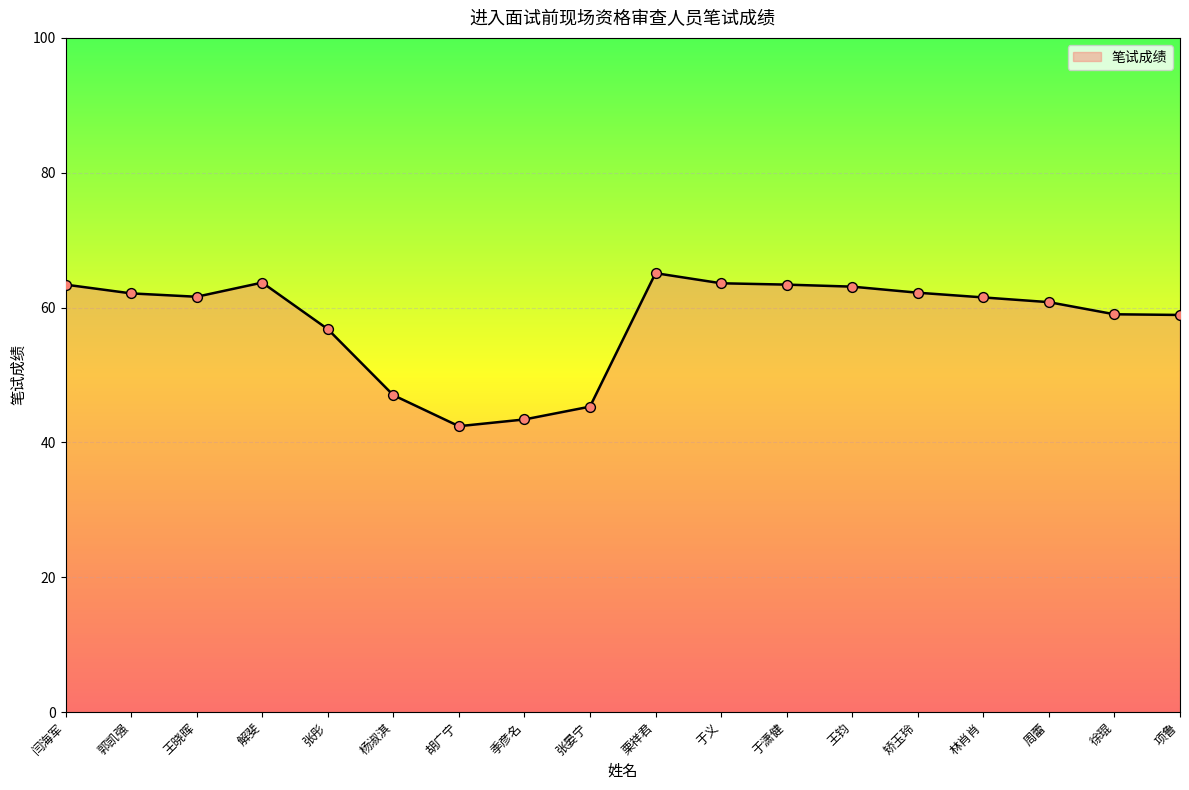

What is the ratio of the value at 胡广宁 to the value at 周蕾?

0.7